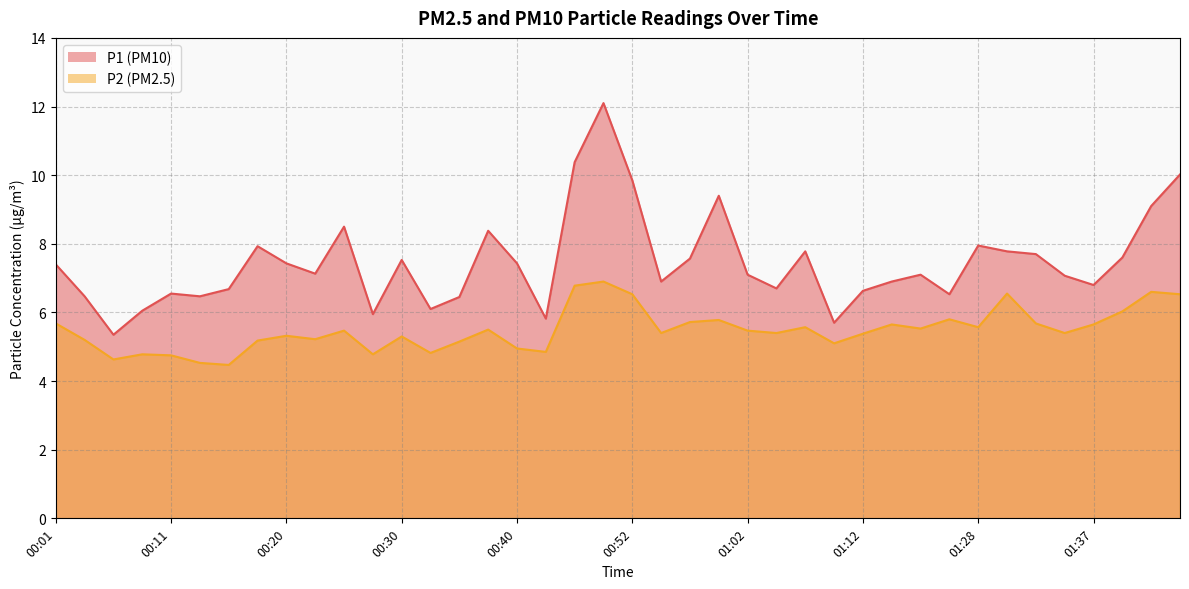

At which category is the sum across all series the highest?

00:50